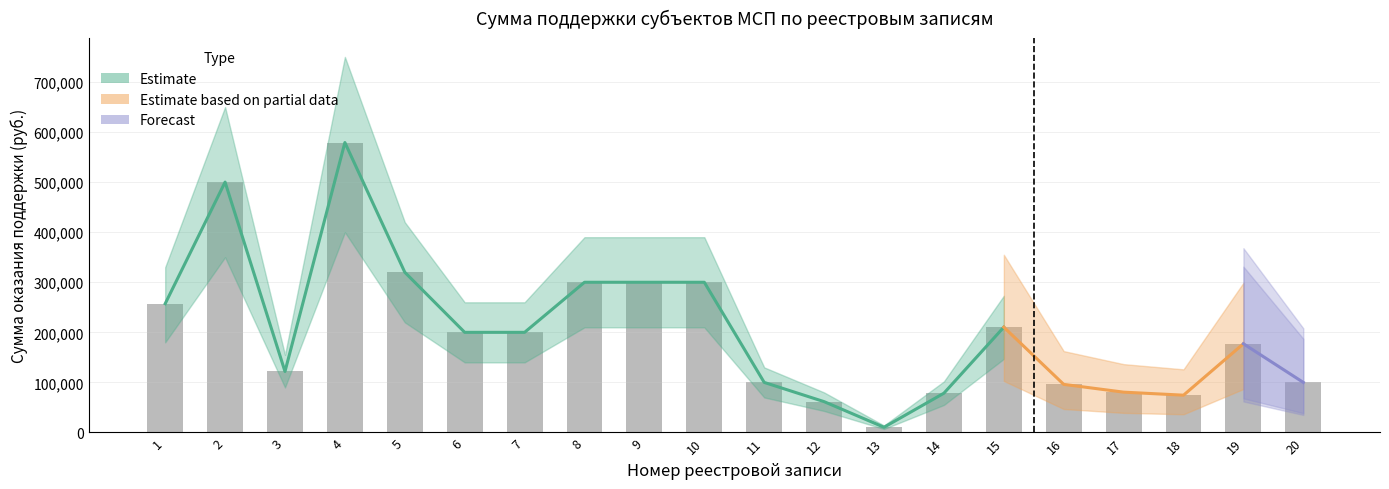

What is the difference between the second highest and minimum values in the lower_estimate series?

343000